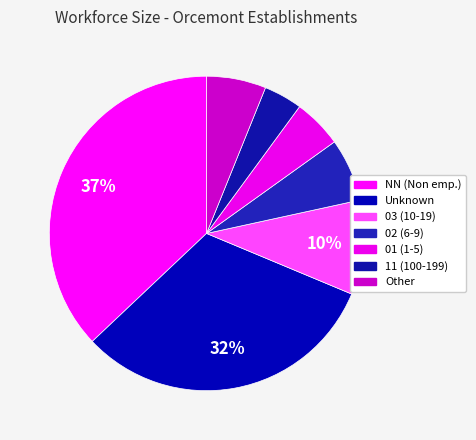

Which slice is the smallest?

11 (100-199)